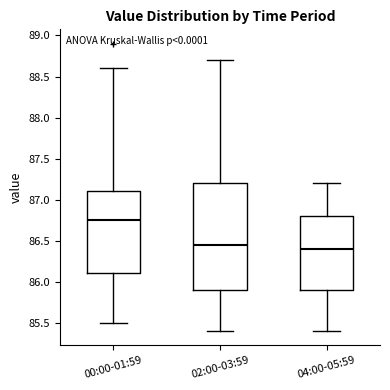

Which box is the tallest, from its lower edge to its upper edge?

02:00-03:59